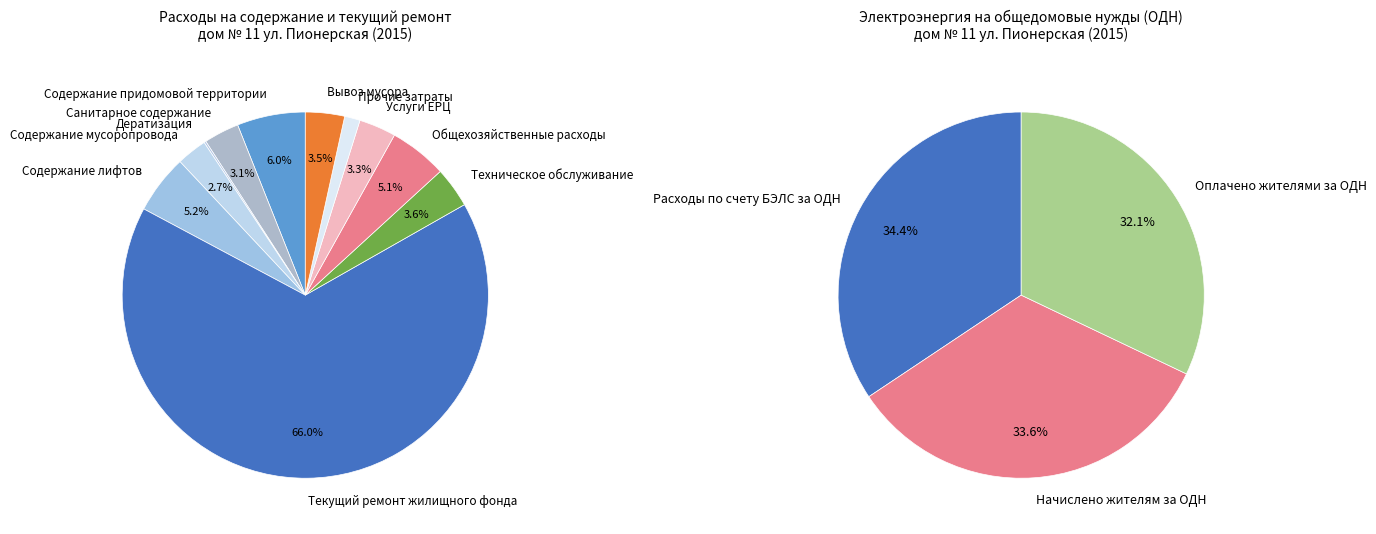

Approximately how many times larger is the value at Содержание придомовой территории compared to Общехозяйственные расходы?

1.2